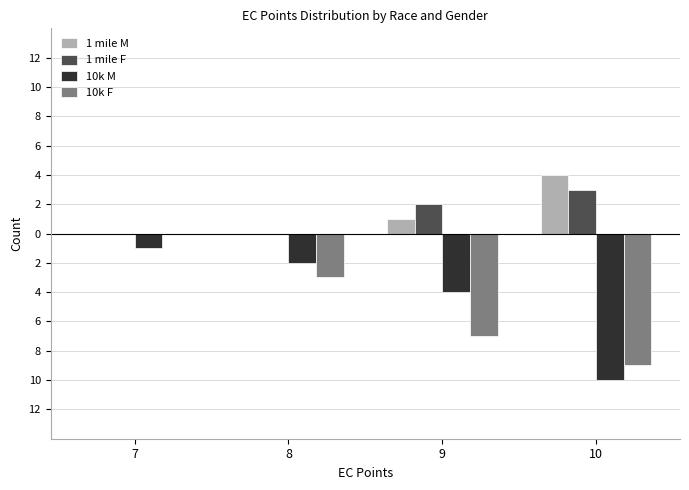

The value of 1 mile F at 10 is 5. True or false?

False